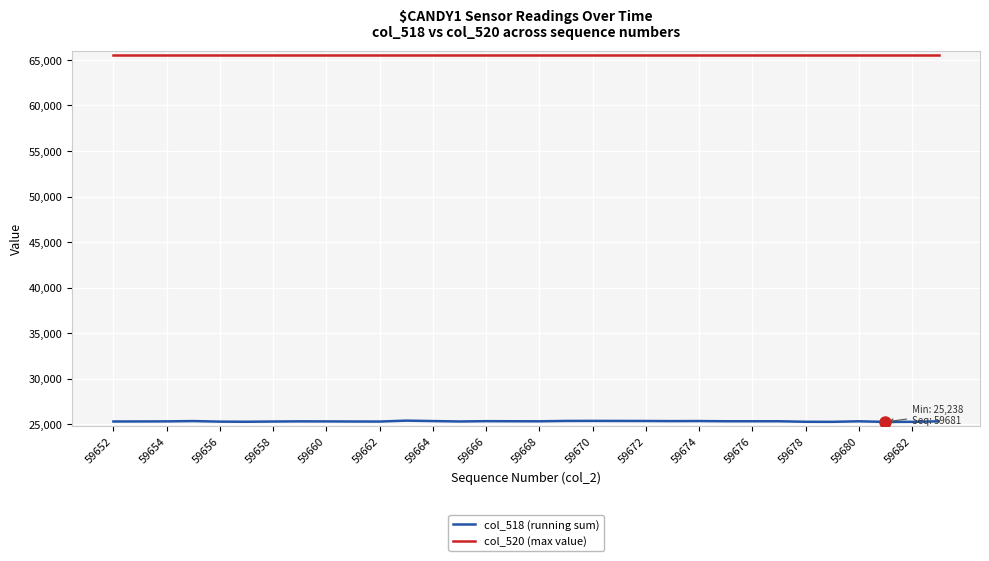

List the series in order of their overall mean, highest first.

col_520 (max value), col_518 (running sum)